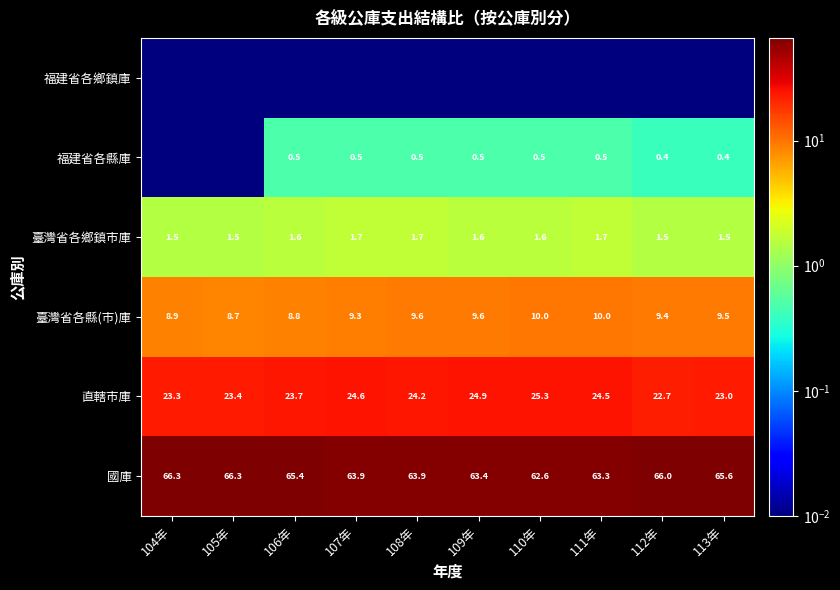

What is the lowest value of the 直轄市庫 series?

22.7